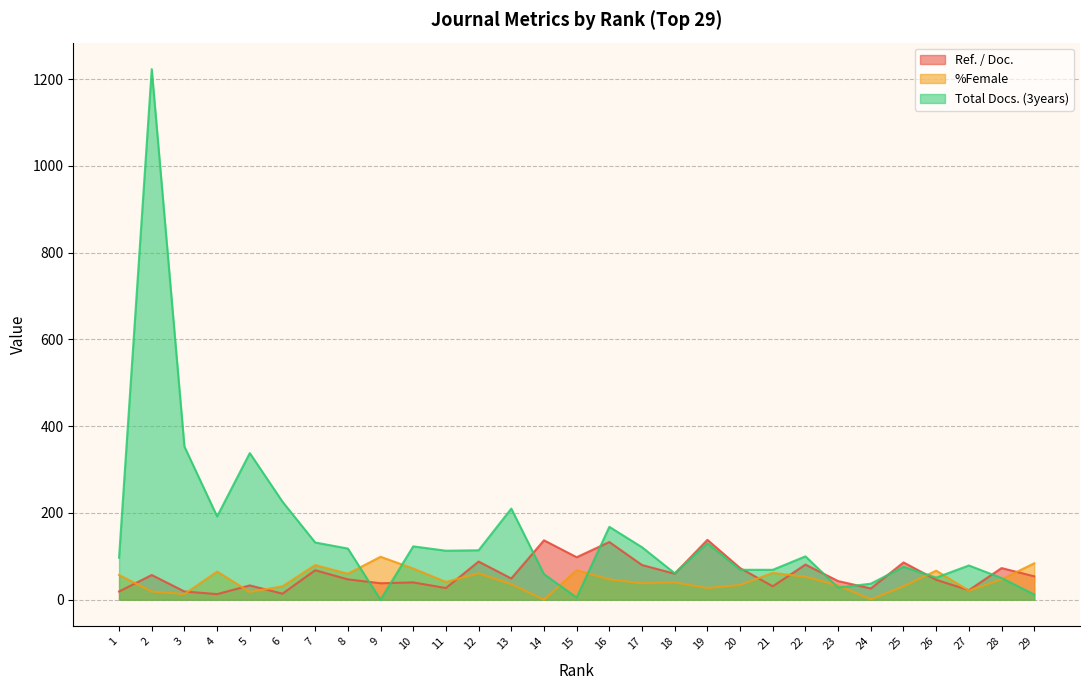

At which category does Total Docs. (3years) reach its first local peak?

2